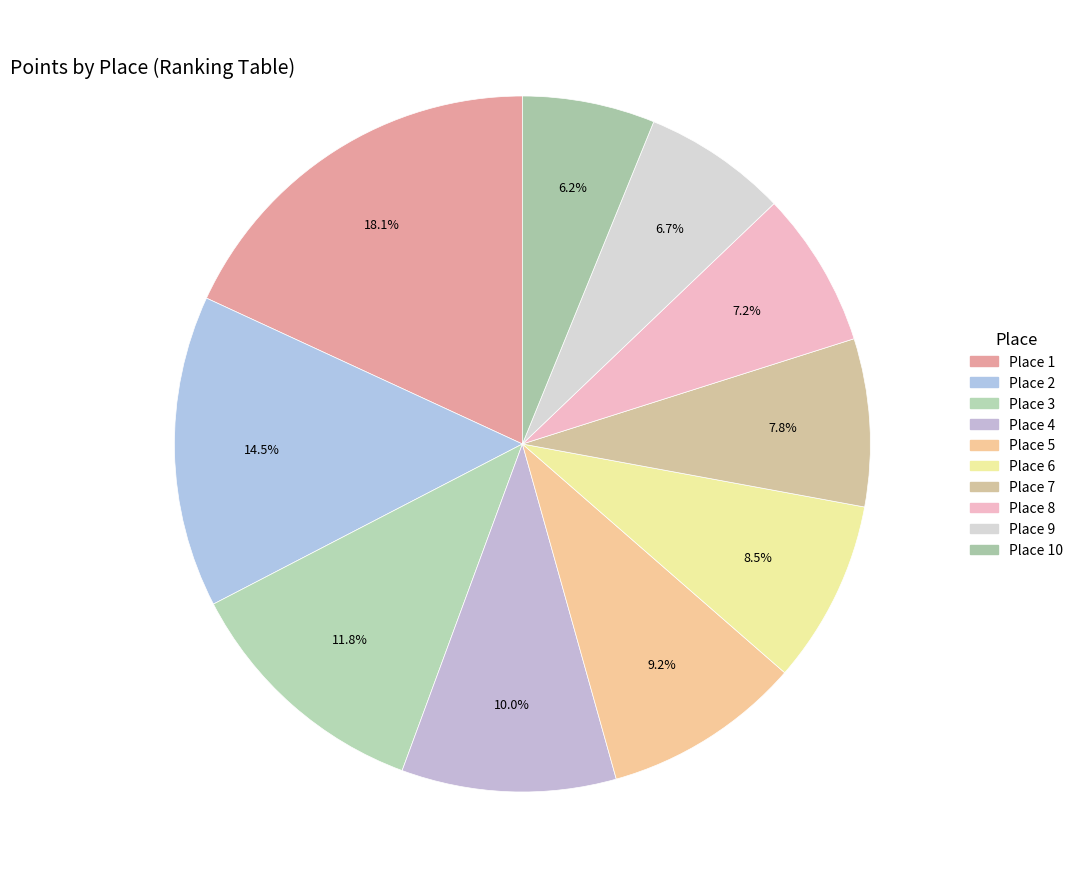

Which slice is the smallest?

Place 10